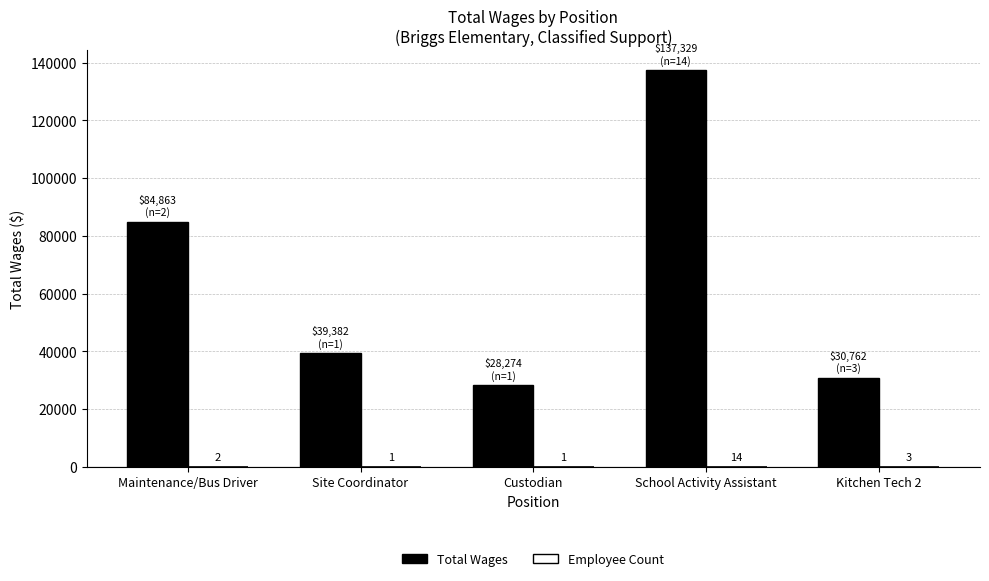

Between Custodian and School Activity Assistant, which series saw the biggest shift?

Total Wages